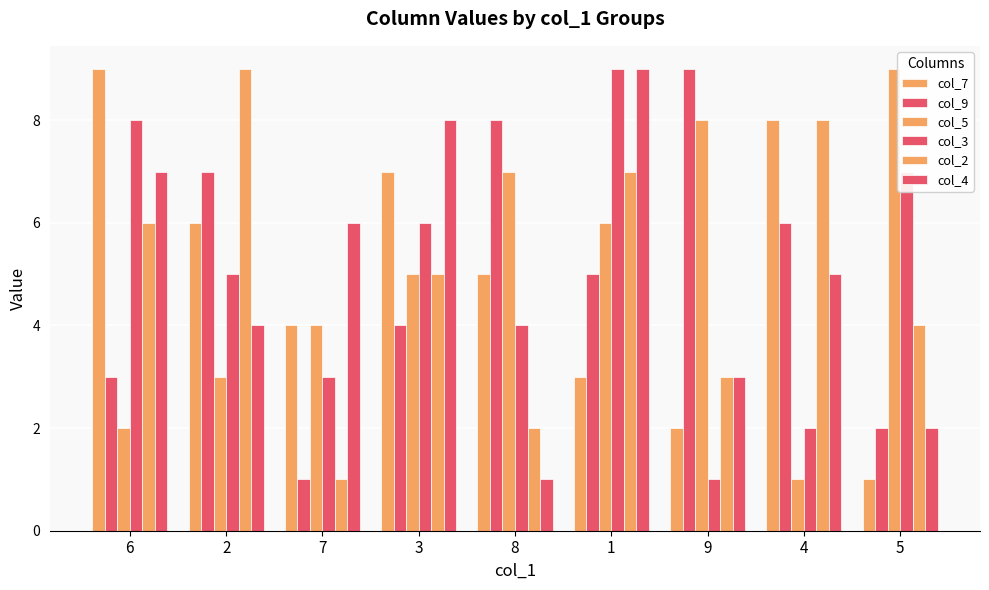

Are the bars horizontal?

No